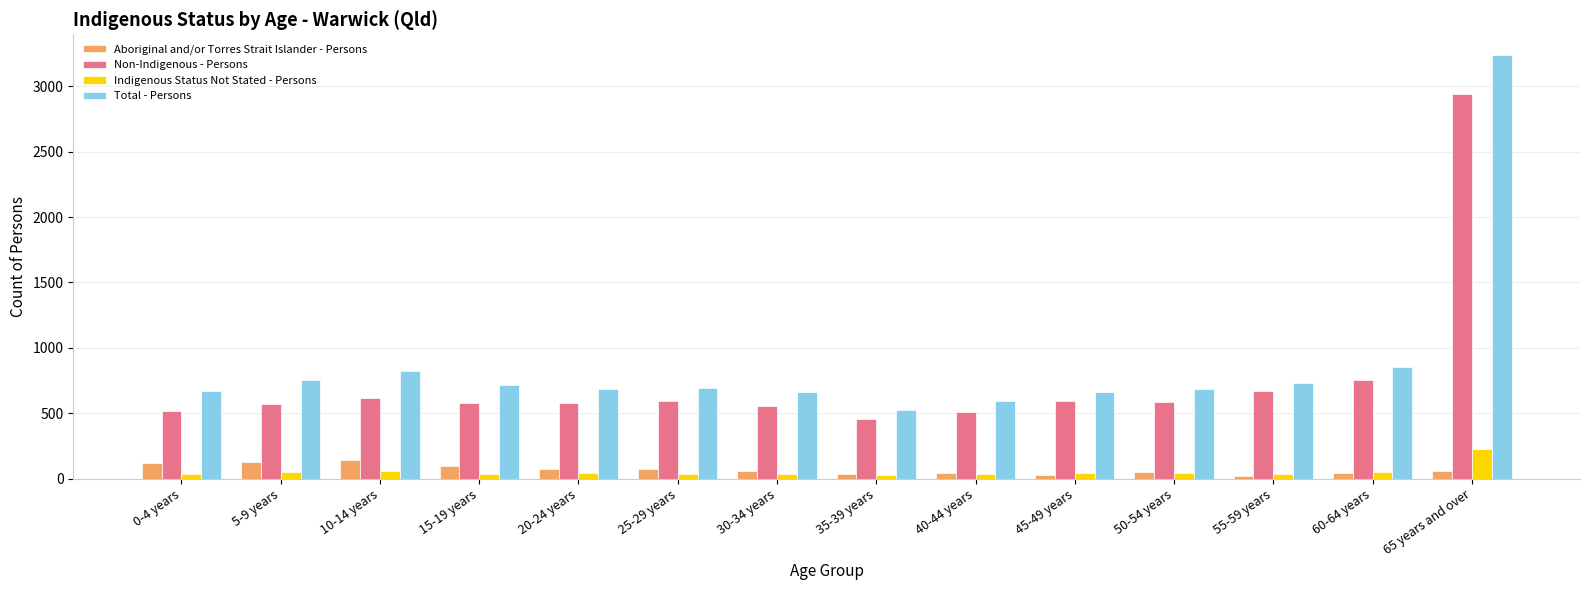

What is the value of the Total - Persons bar at the 9th from the left?

592